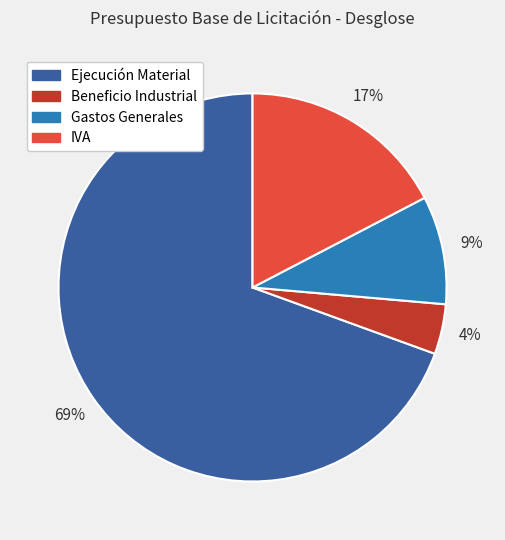

Do Beneficio Industrial and Gastos Generales together represent more than half of the pie?

No